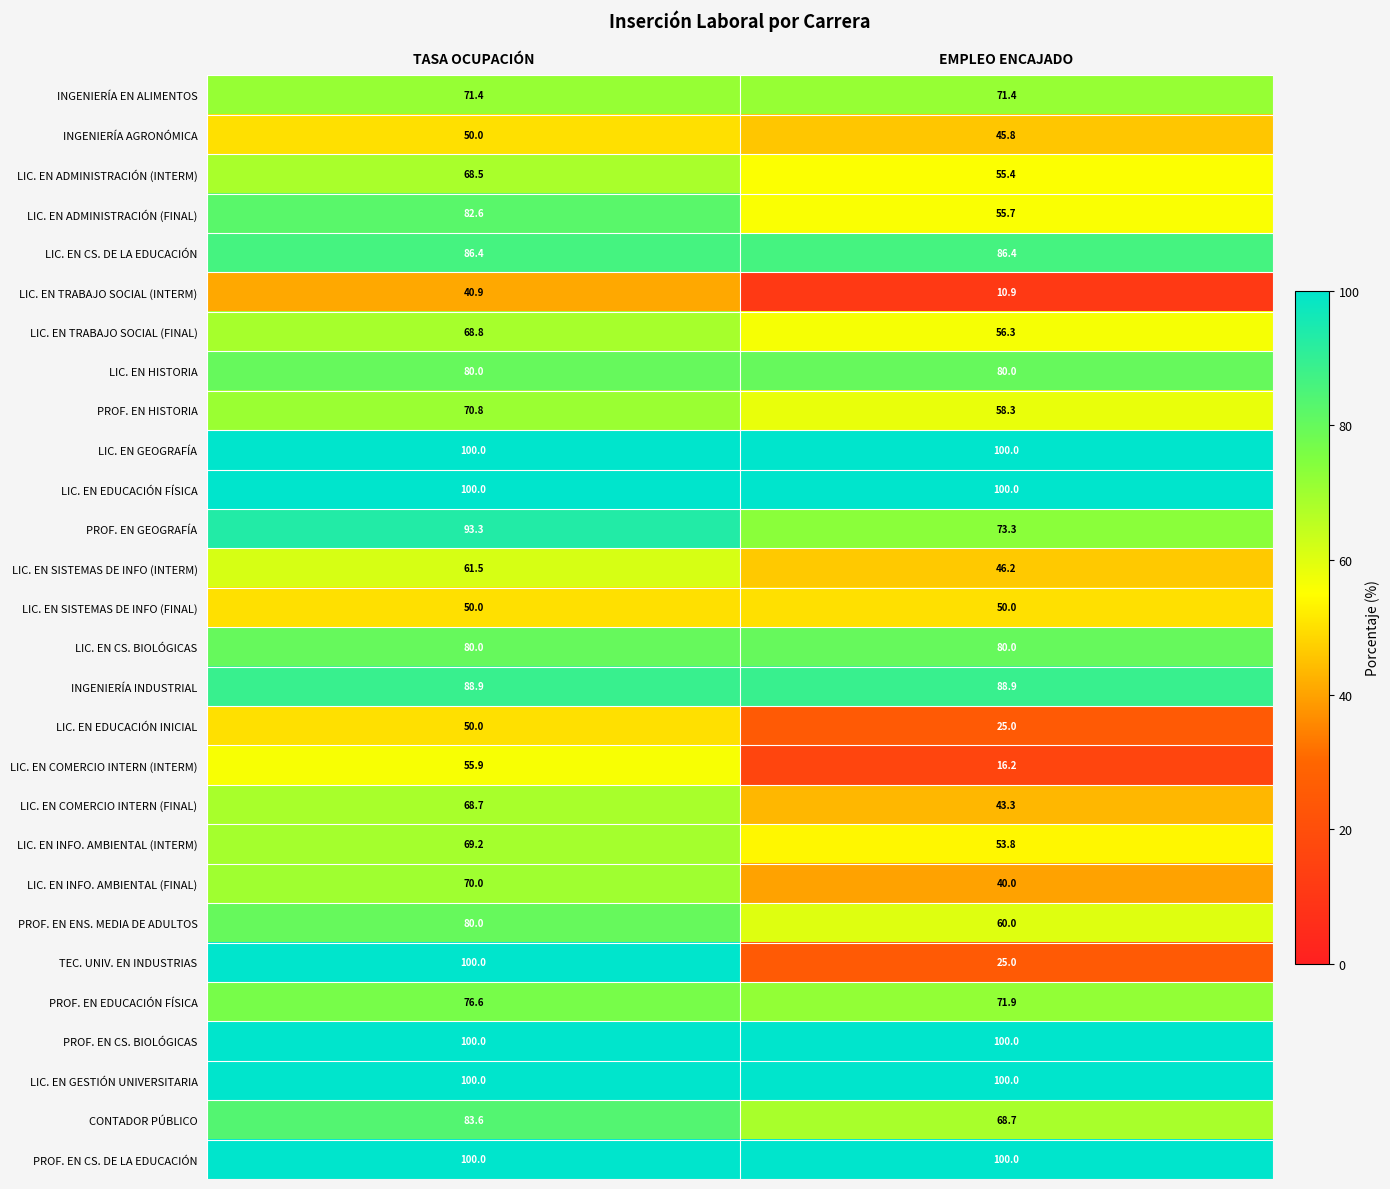

List the labels in order of LIC. EN ADMINISTRACIÓN (FINAL) value, smallest first.

EMPLEO ENCAJADO, TASA OCUPACIÓN